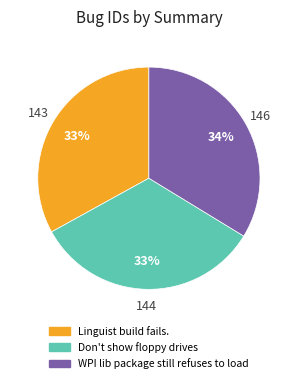

Is there a majority slice in this chart?

No